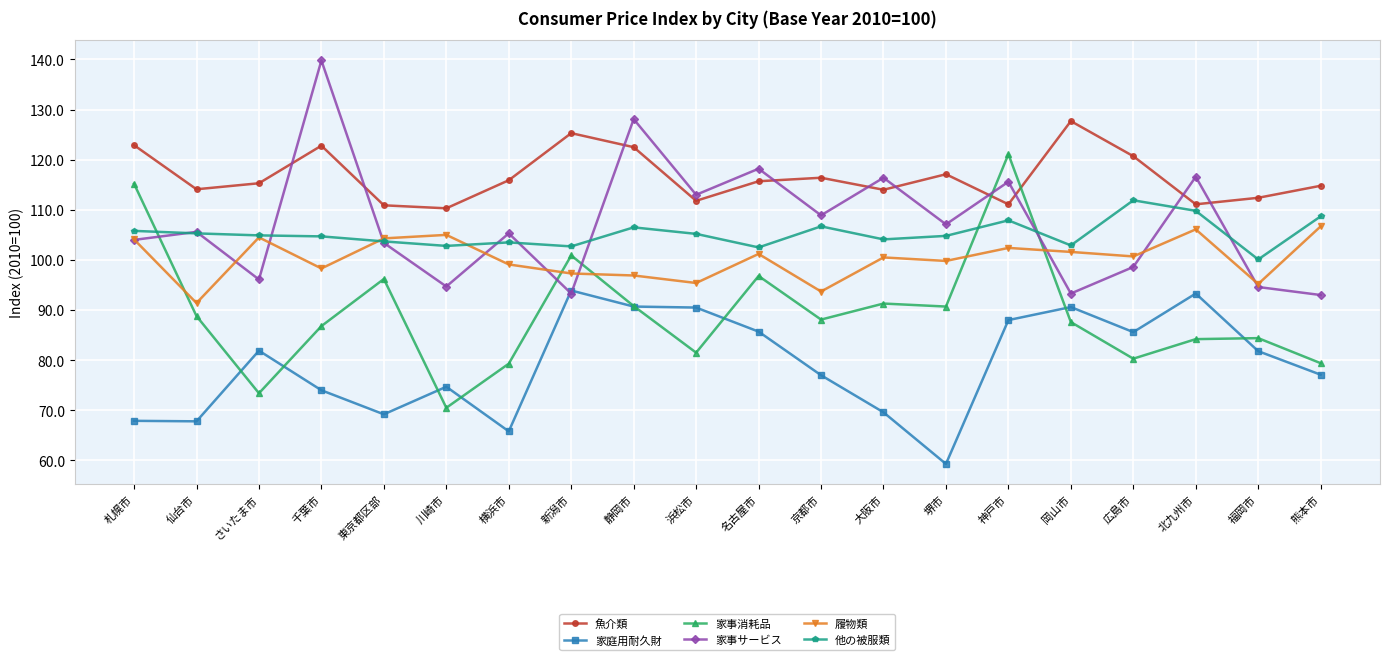

Read the 他の被服類 value at 福岡市.

100.1